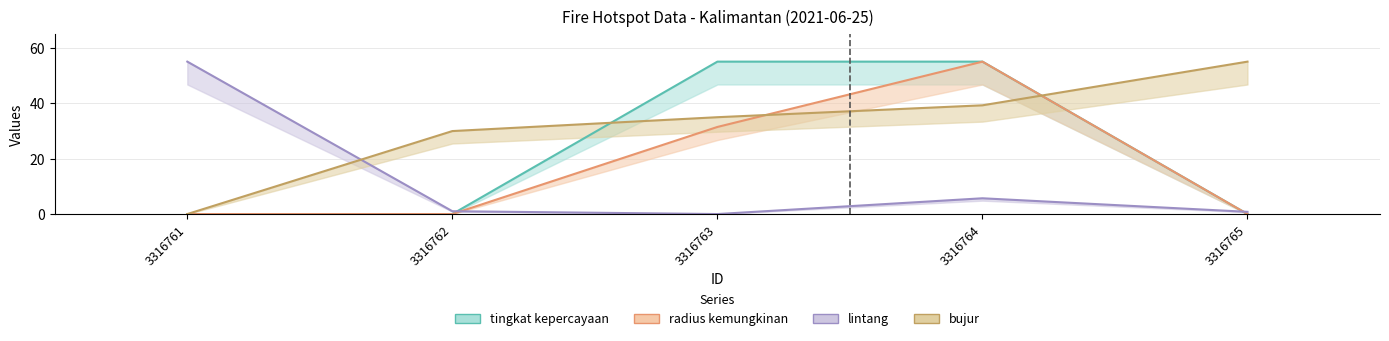

Reading left to right, list all the values displayed in this chart.

tingkat kepercayaan: 0.0	0.0	55.0	55.0	0.0
radius kemungkinan: 0.0	0.0	31.4	55.0	0.0
lintang: 55.0	1.0	0.0	5.7	0.8
bujur: 0.0	29.9	34.9	39.2	55.0